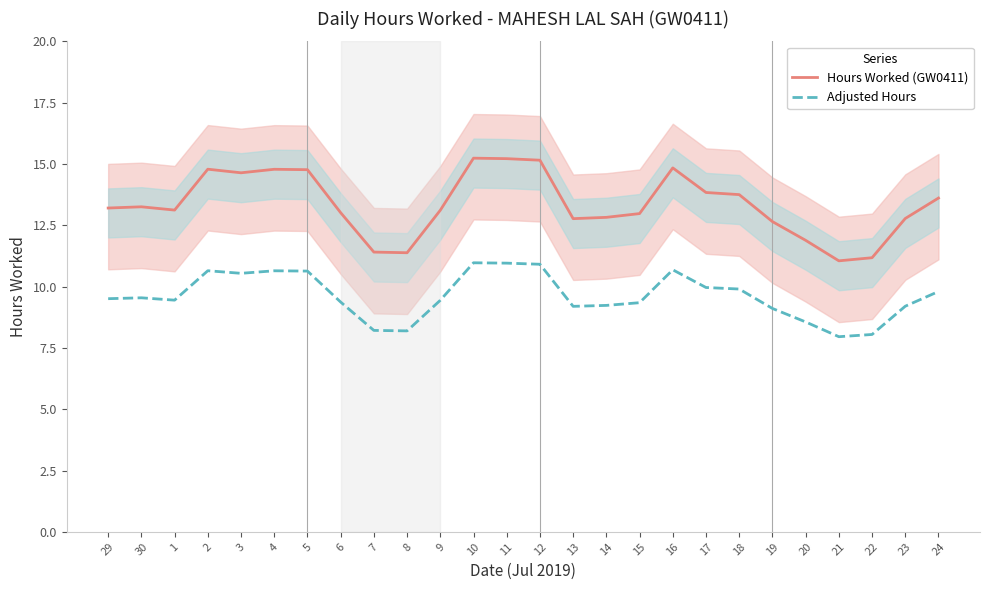

The Adjusted Hours series shows 2.0 at 30. True or false?

False